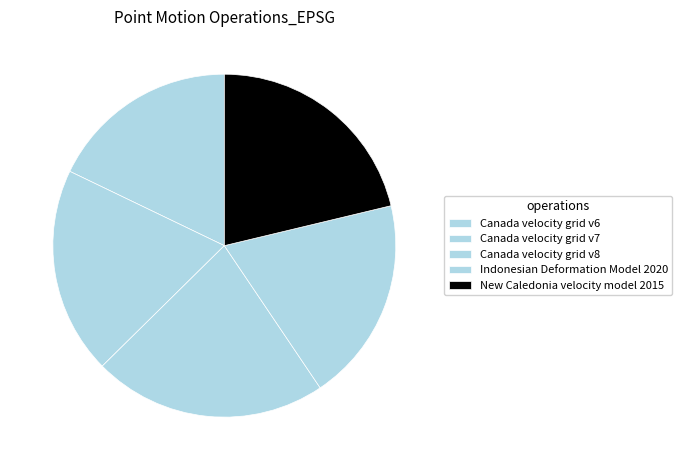

To the nearest percent, what is the difference between the Canada velocity grid v8 and New Caledonia velocity model 2015 slice percentages?

1%